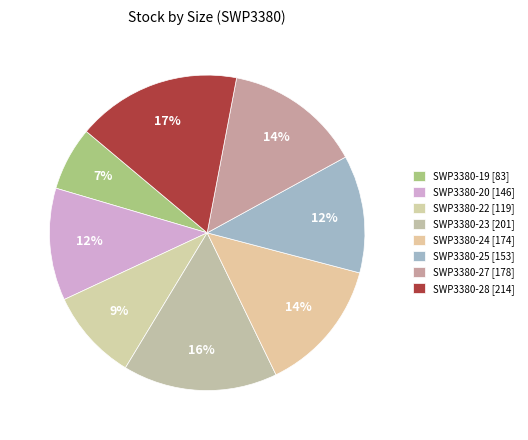

Does SWP3380-27 [178] represent more than half of the total?

No